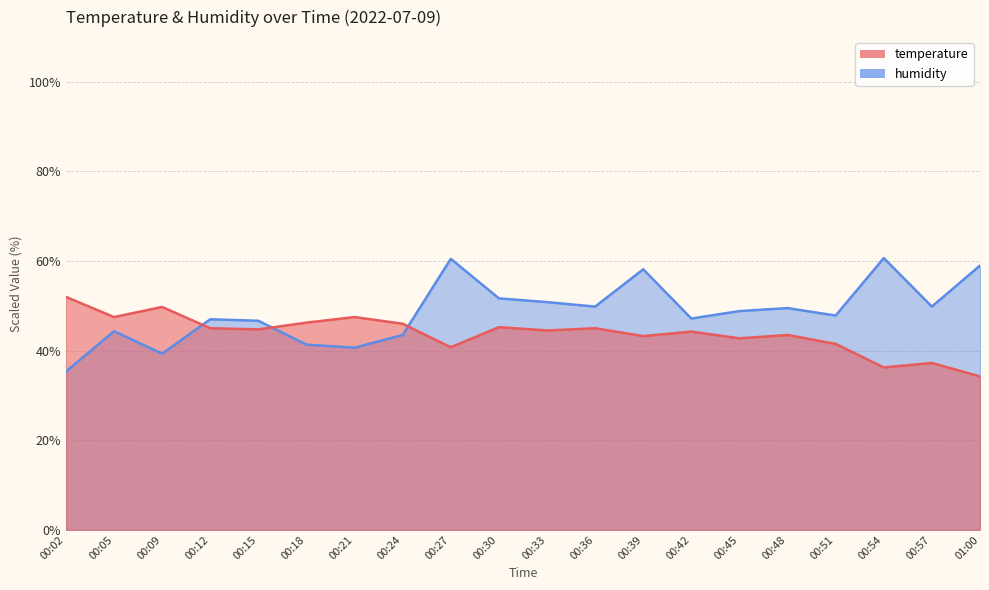

How many intersections are there between temperature and humidity?

3